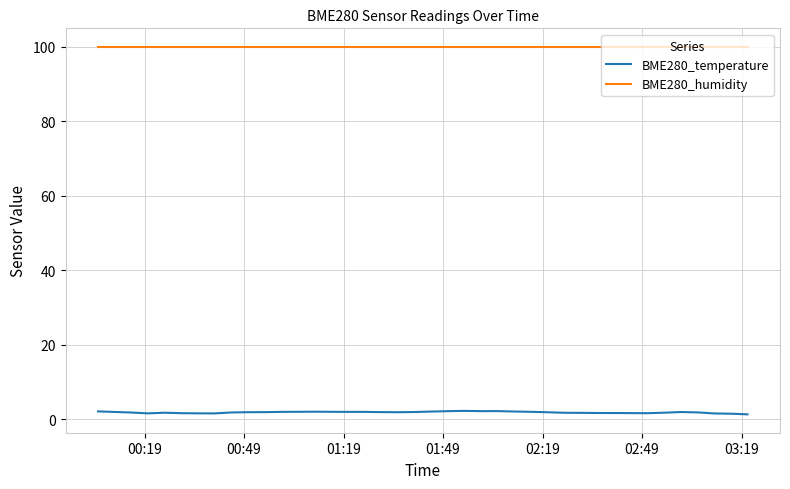

What is the highest value of the BME280_temperature series?

2.2